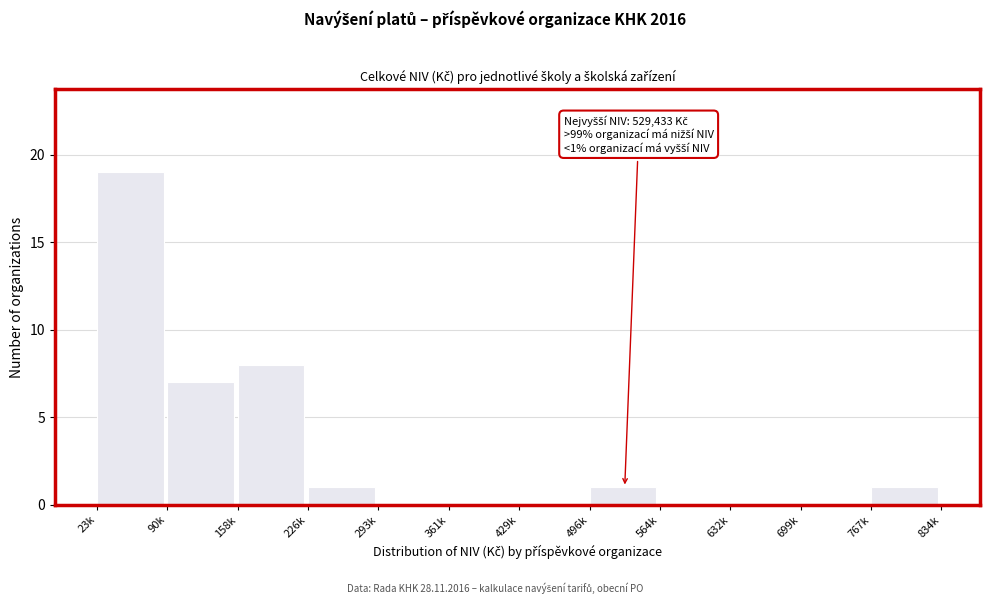

Reading right to left, transcribe all the data shown in this chart.

767k=1	699k=0	632k=0	564k=0	496k=1	429k=0	361k=0	293k=0	226k=1	158k=8	90k=7	23k=19